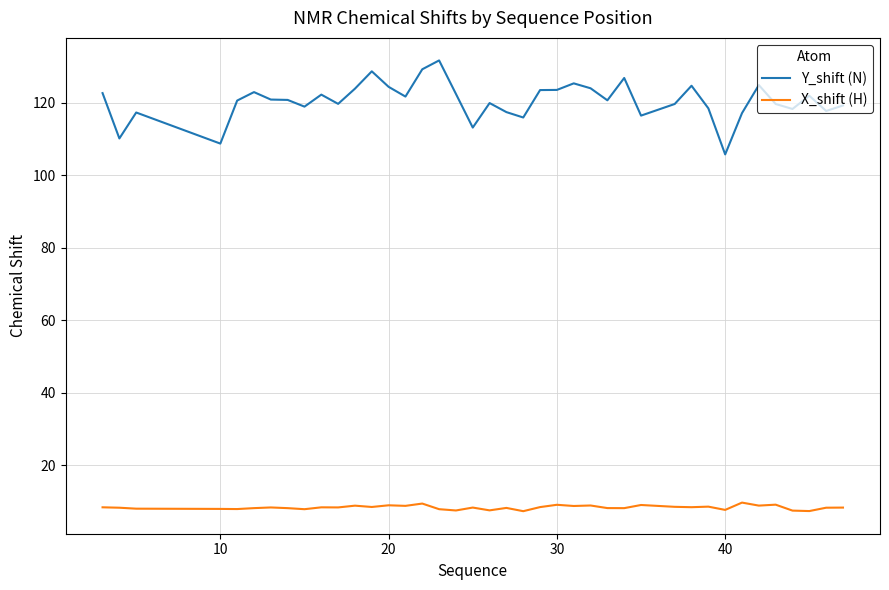

Rank the series by their average value, from highest to lowest.

Y_shift (N), X_shift (H)